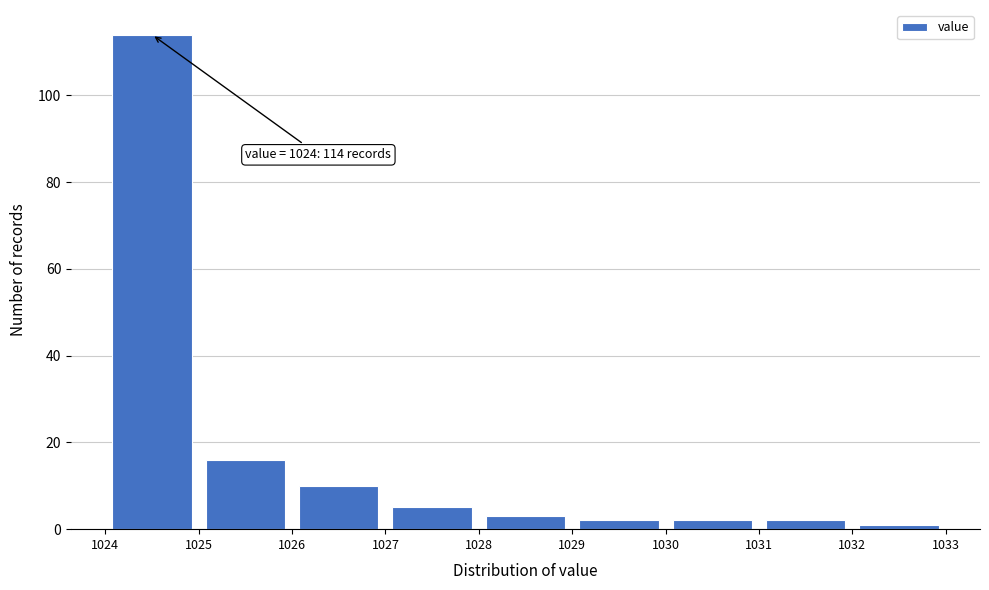

Which range on the x-axis has the tallest bar?

1024 to 1025